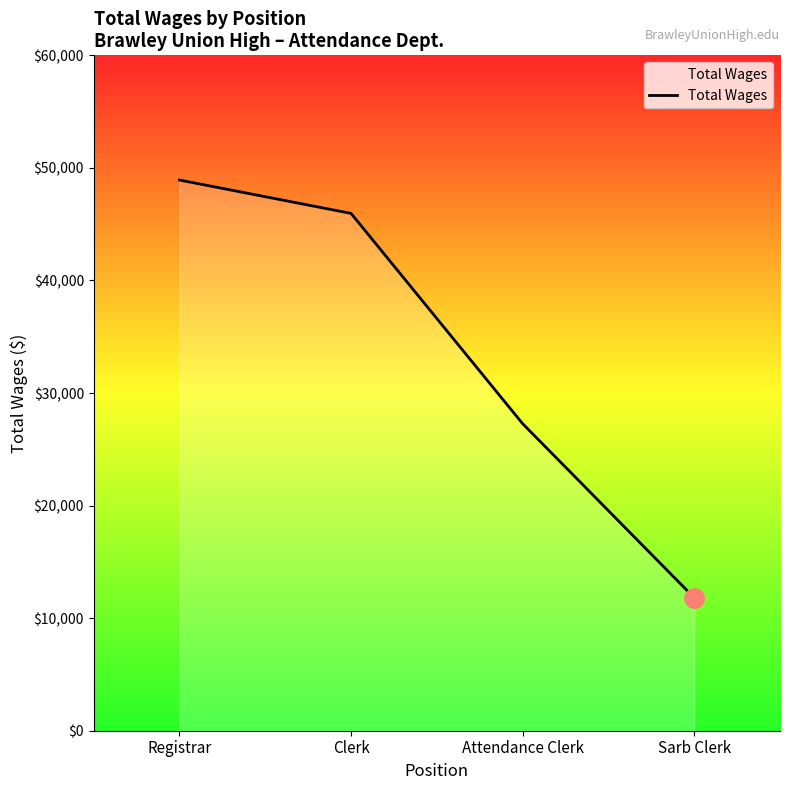

Rank the categories by value from highest to lowest.

Registrar, Clerk, Attendance Clerk, Sarb Clerk